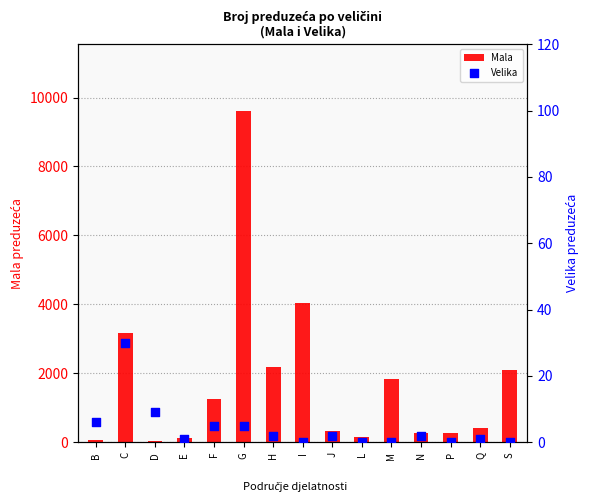

Which series has the widest spread of Y values?

Mala